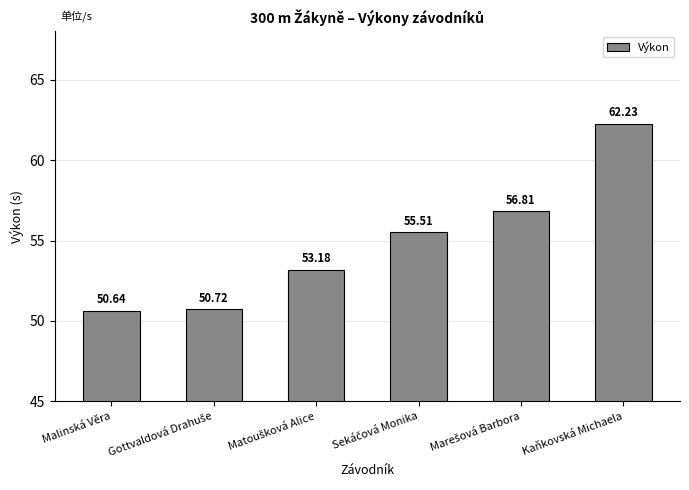

What is the greatest value displayed?

62.2